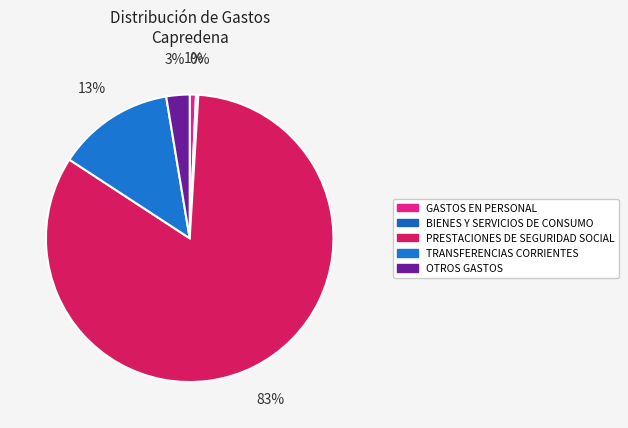

To the nearest percent, what percentage of the pie is OTROS GASTOS?

3%